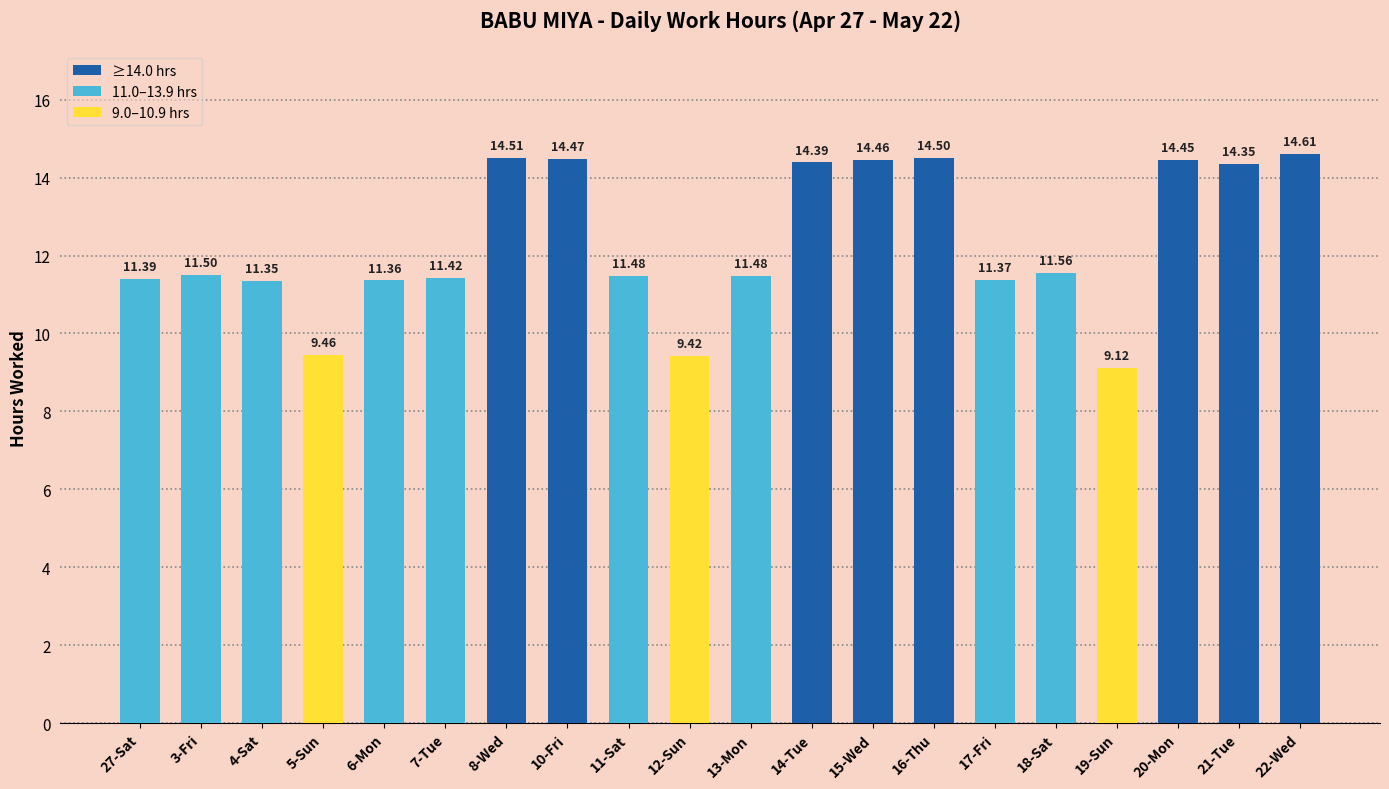

Between 21-Tue and 14-Tue, which is larger?

14-Tue